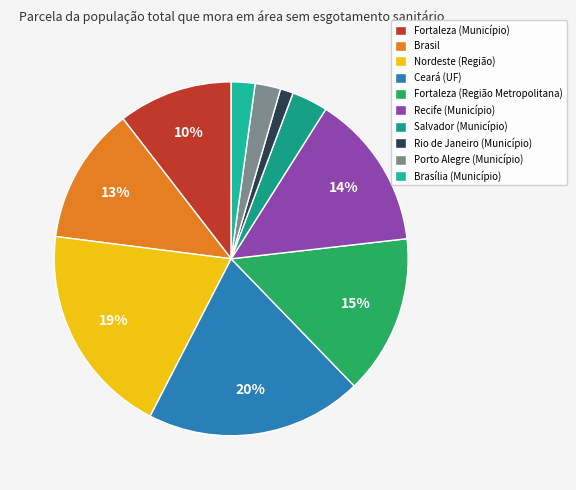

How many slices are in this pie chart?

10